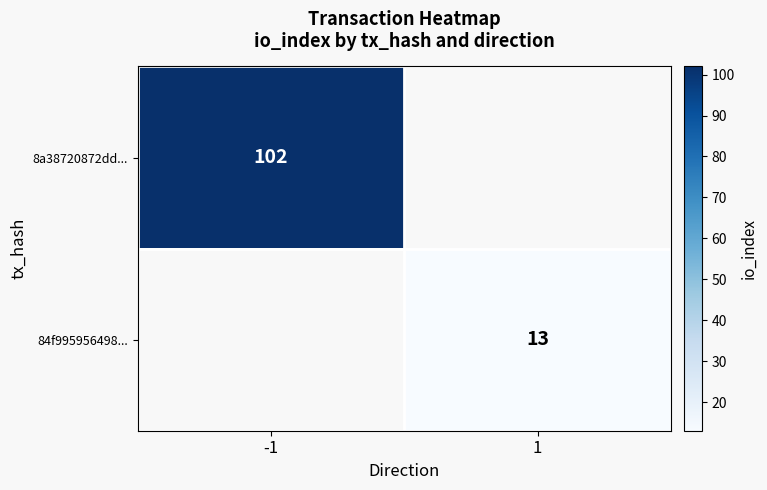

How many series are shown in this chart?

2